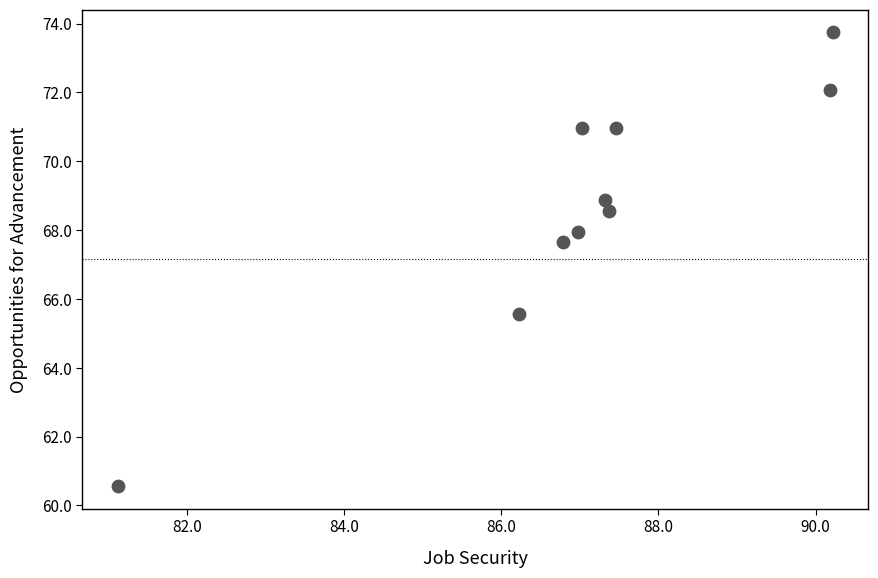

What is the average X value?

87.1